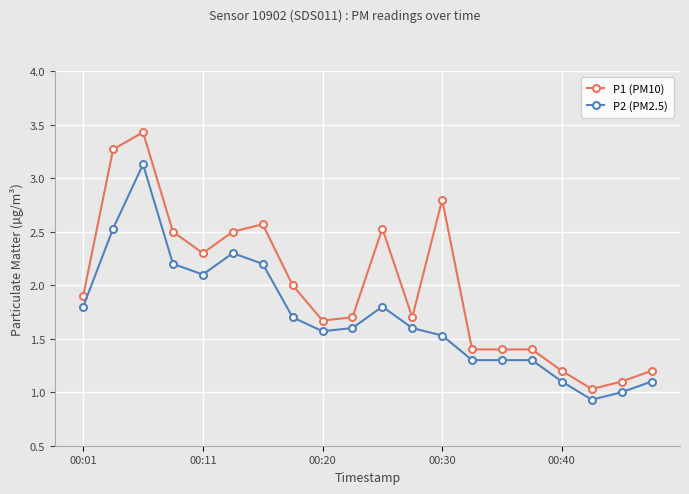

List the series in order of their peak value, highest first.

P1 (PM10), P2 (PM2.5)